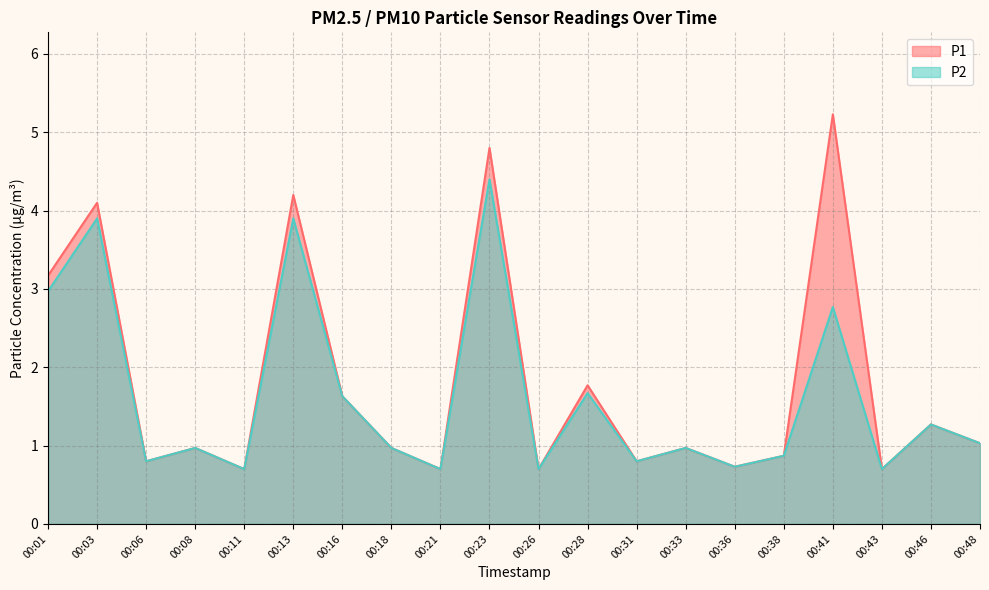

What is the lowest value of the P2 series?

0.7